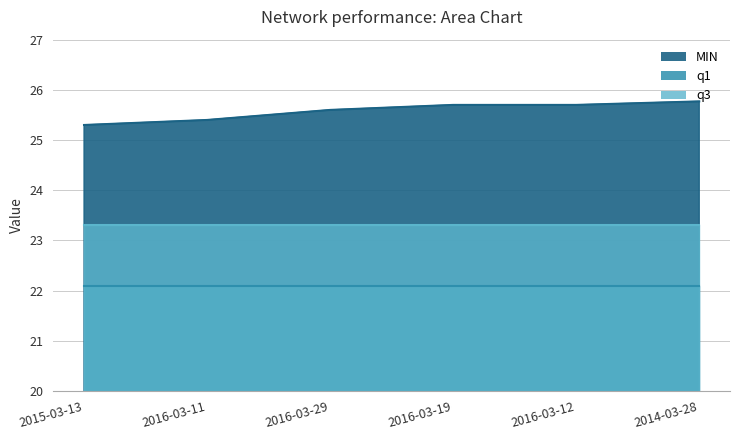

What is the label of the 2nd point from the left?

2016-03-11